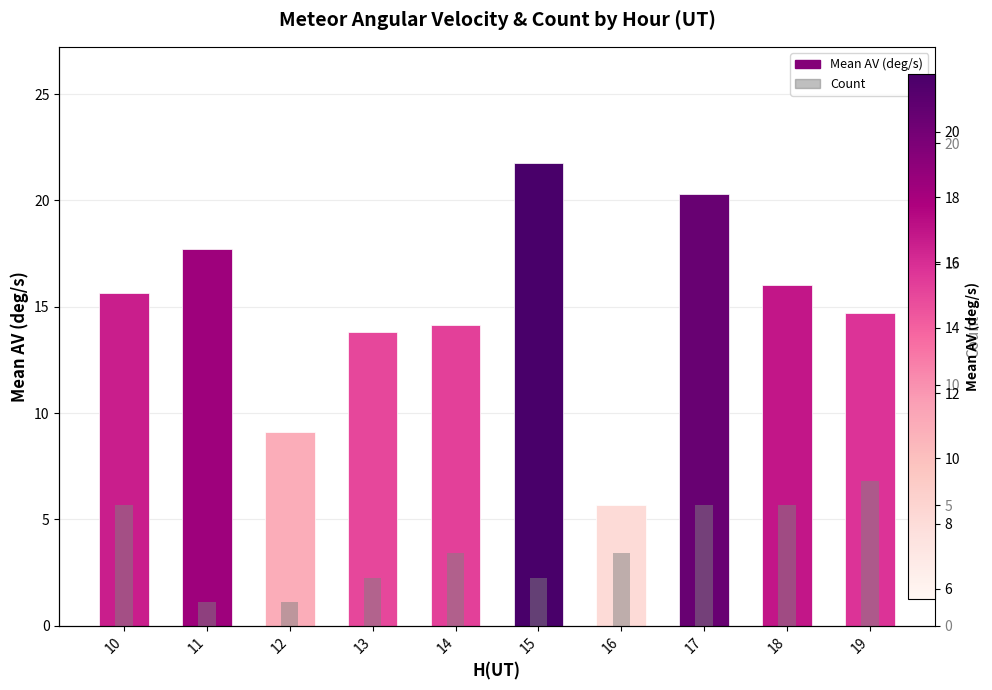

How many values in the Count series are below 3?

4